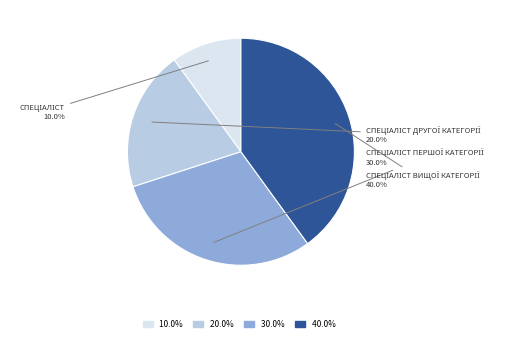

Is there a majority slice in this chart?

No